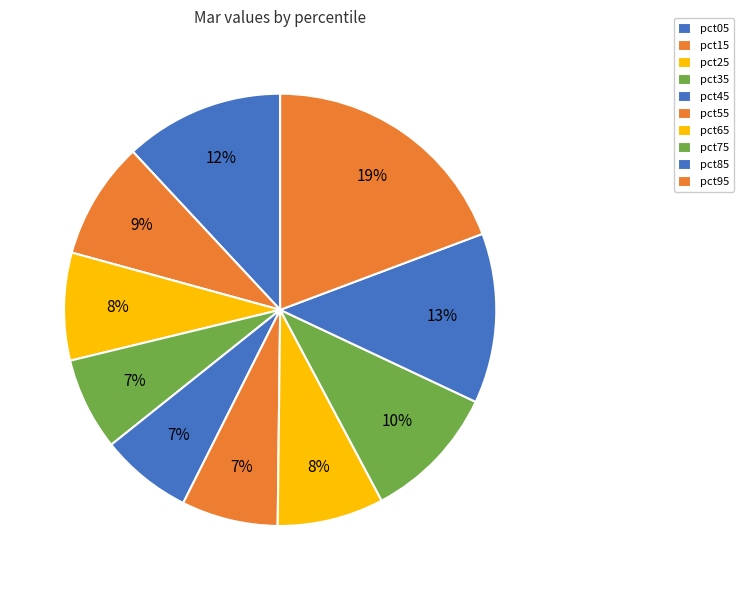

To the nearest percent, what is the difference between the largest and smallest slice percentages?

12%